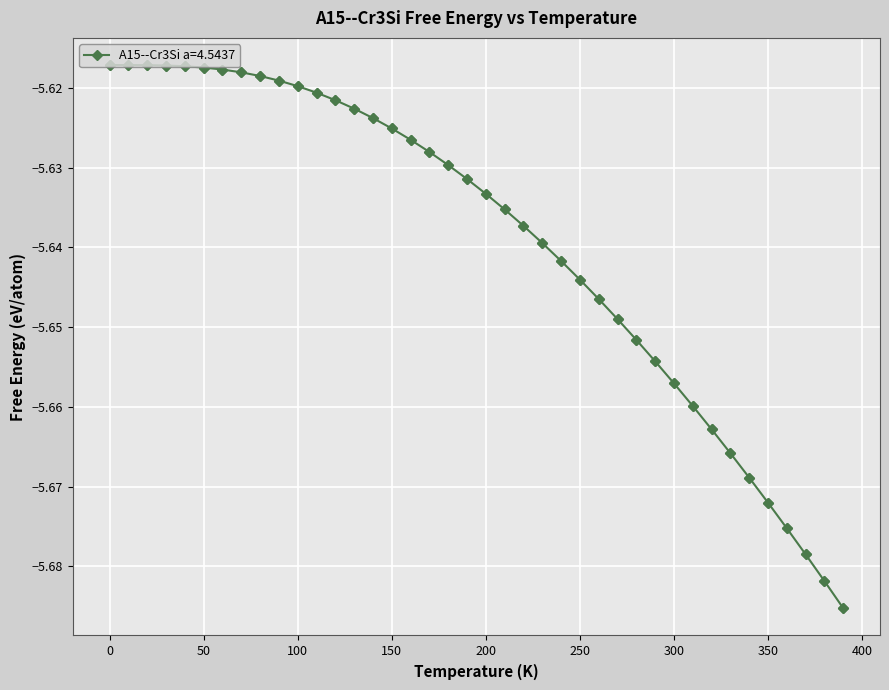

How many data points does each series have?

40